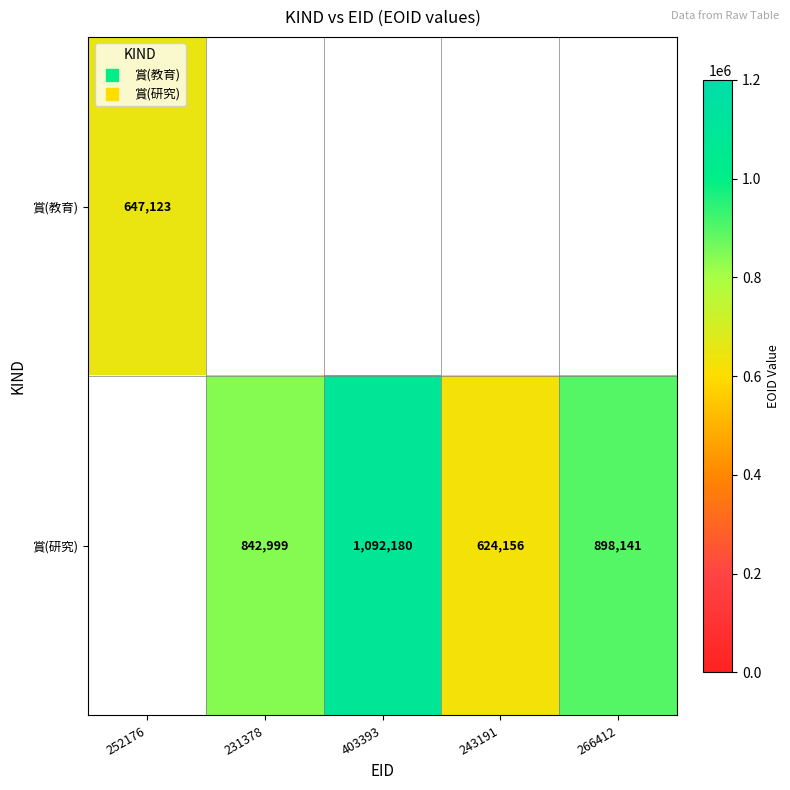

Which has a higher value, 231378 or 266412?

266412